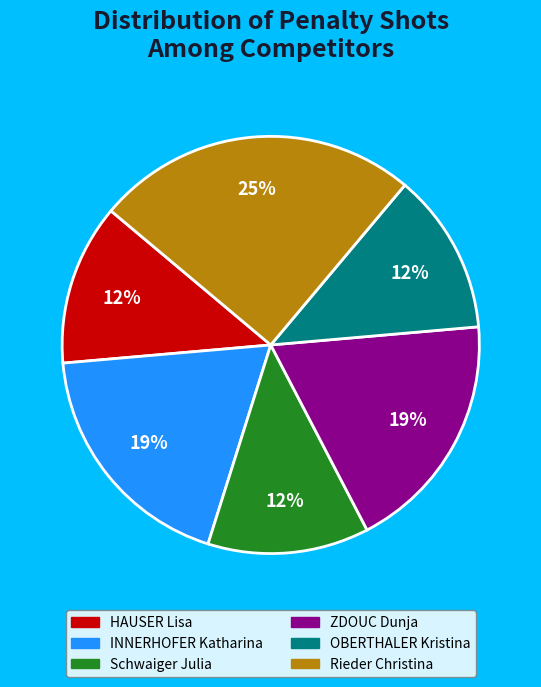

To the nearest percent, what is the combined percentage of INNERHOFER Katharina and ZDOUC Dunja?

37%